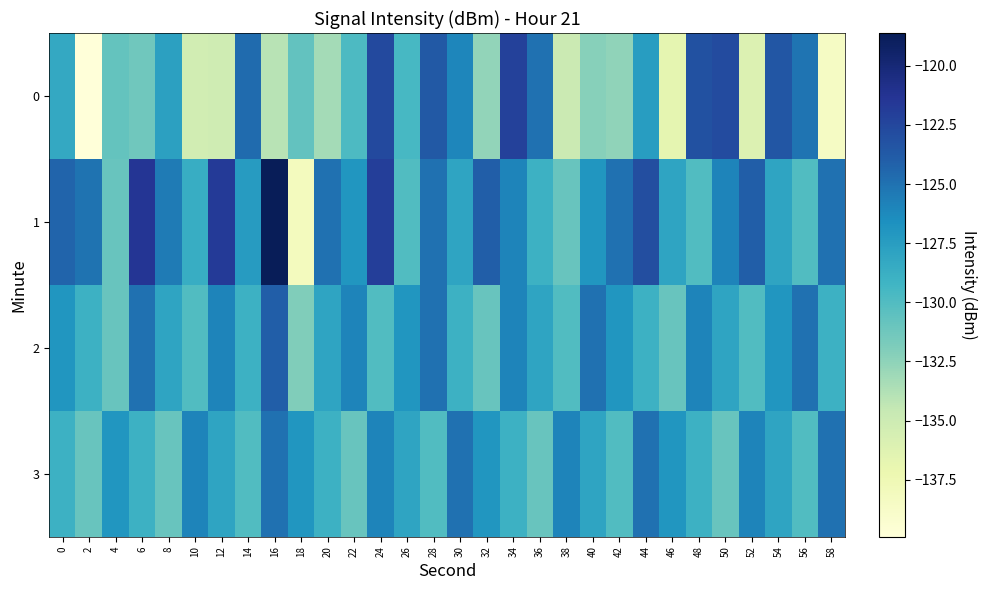

At which category is the sum across all series the highest?

24